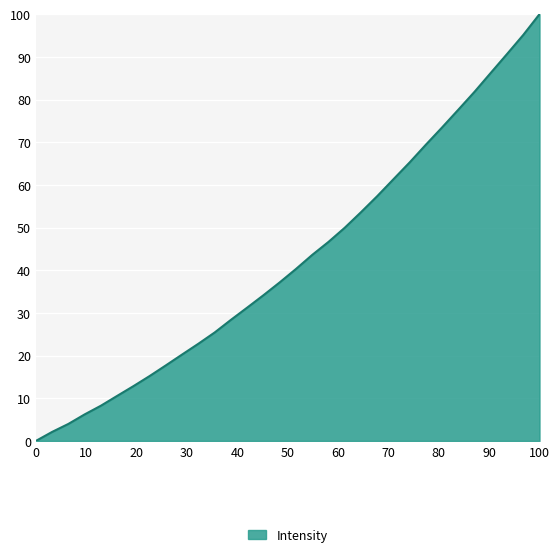

Does the chart have visible grid lines?

Yes